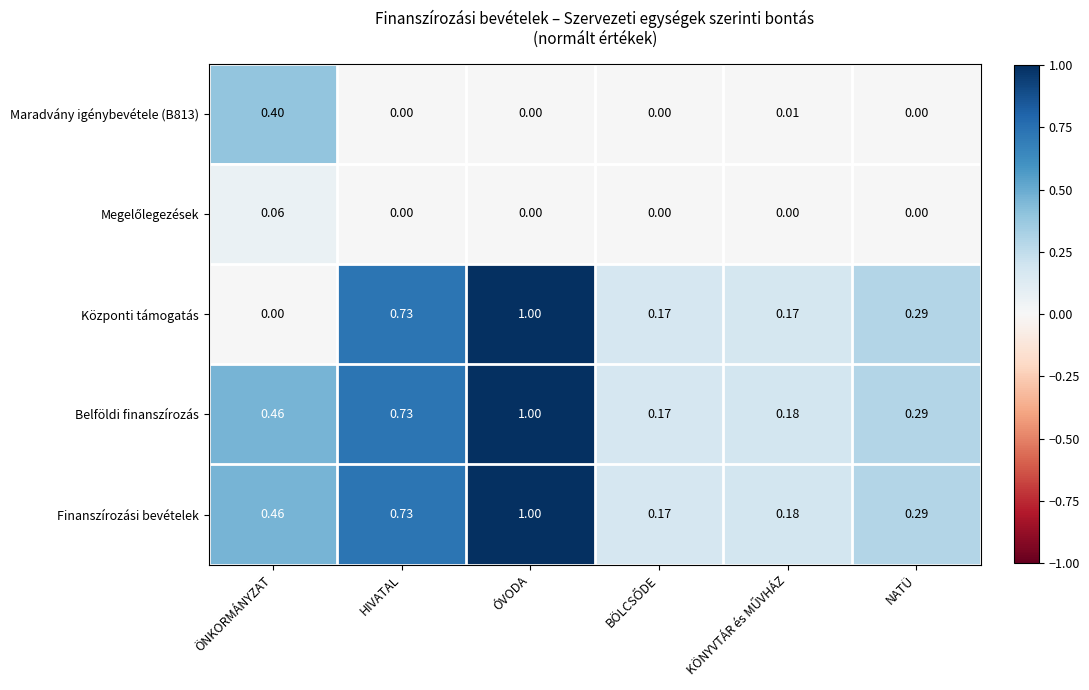

Where is Központi támogatás nearest to the value 0?

ÖNKORMÁNYZAT